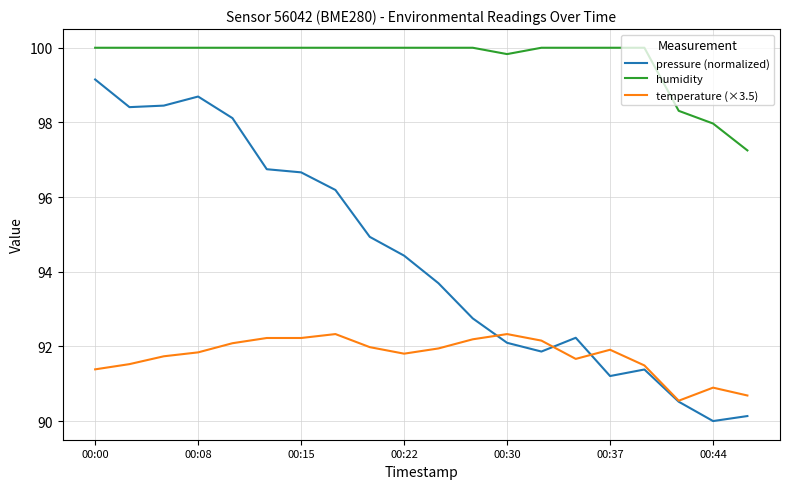

Which series has the largest range (max minus min)?

pressure (normalized)